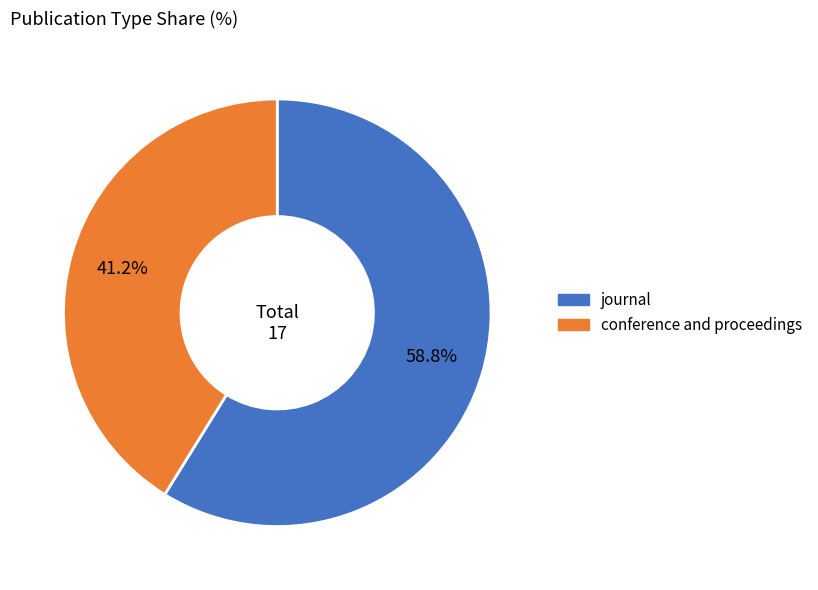

What is the majority slice?

journal